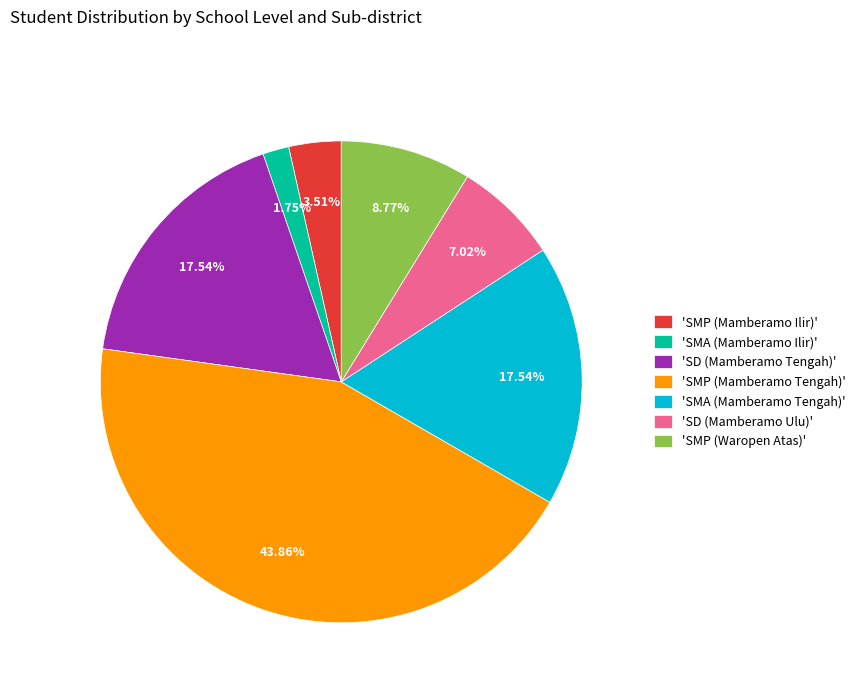

How many slices are in this pie chart?

7